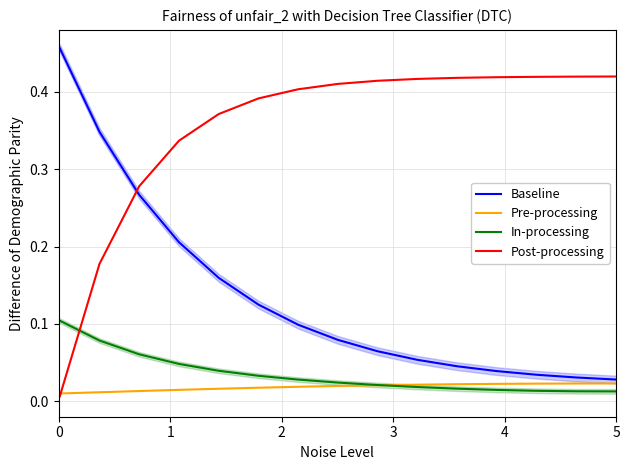

Which series has the largest total across all categories?

Post-processing